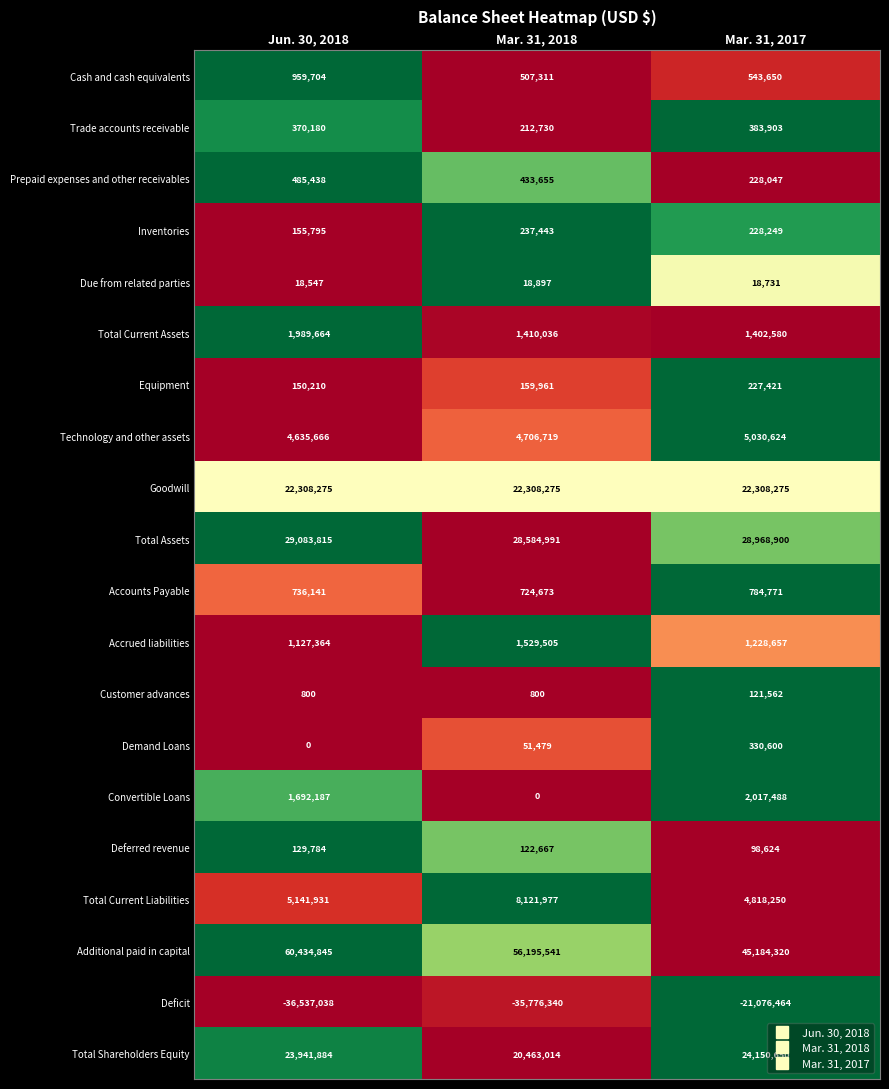

How many data points does each series have?

3